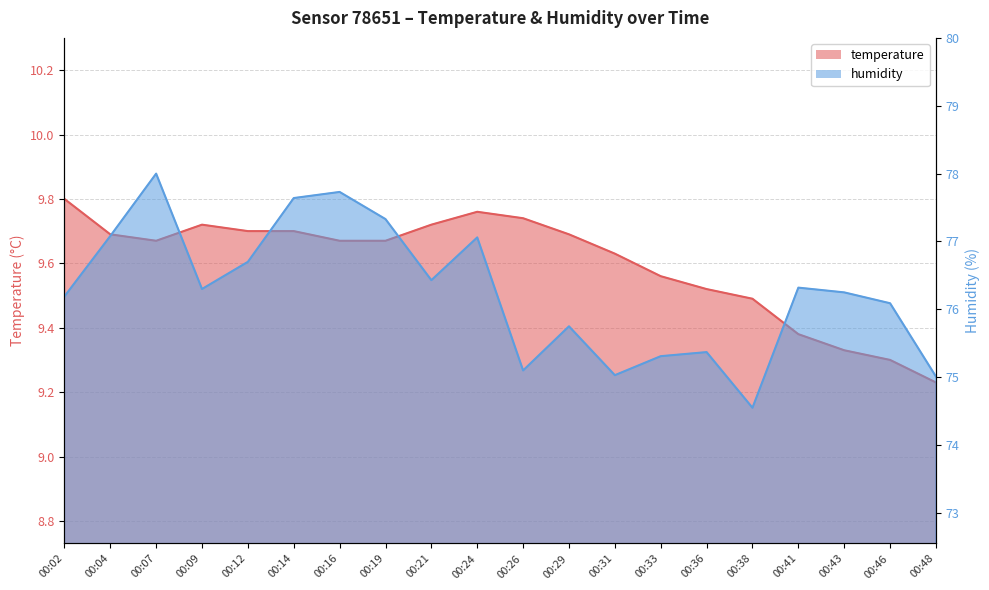

True or false: humidity and temperature intersect in this chart.

False